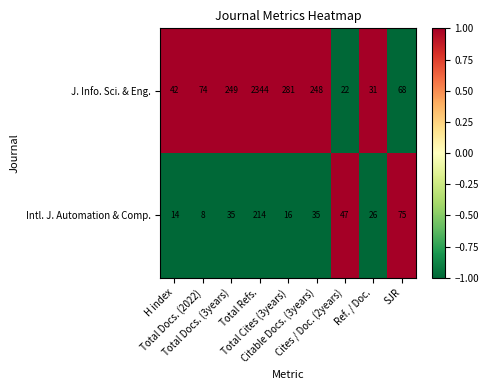

What is the smallest value displayed?

8